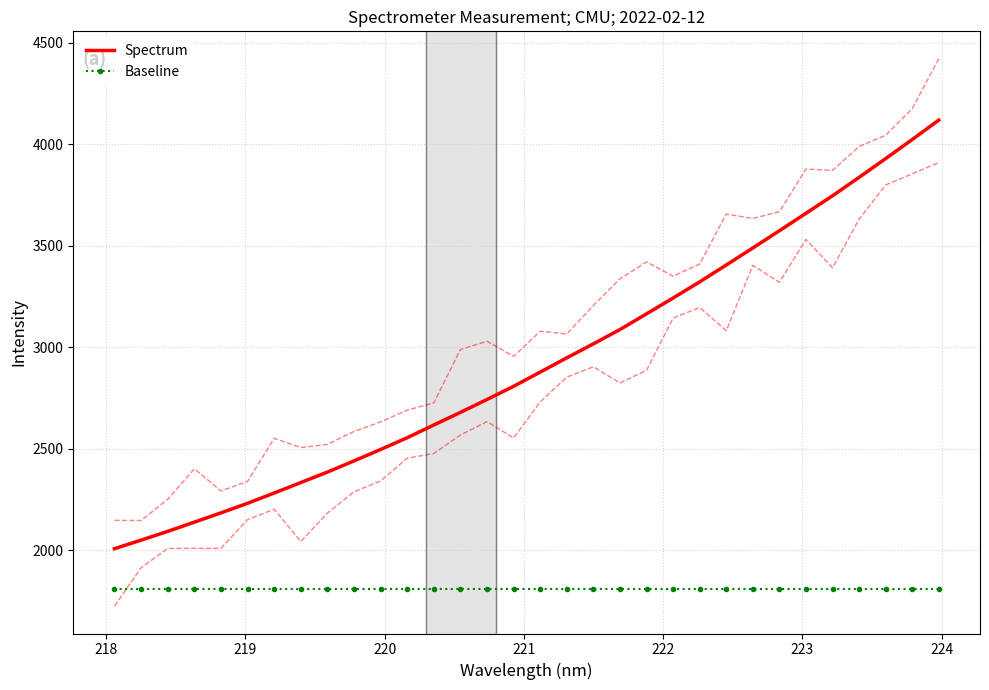

True or false: Baseline and Spectrum cross at least once.

False